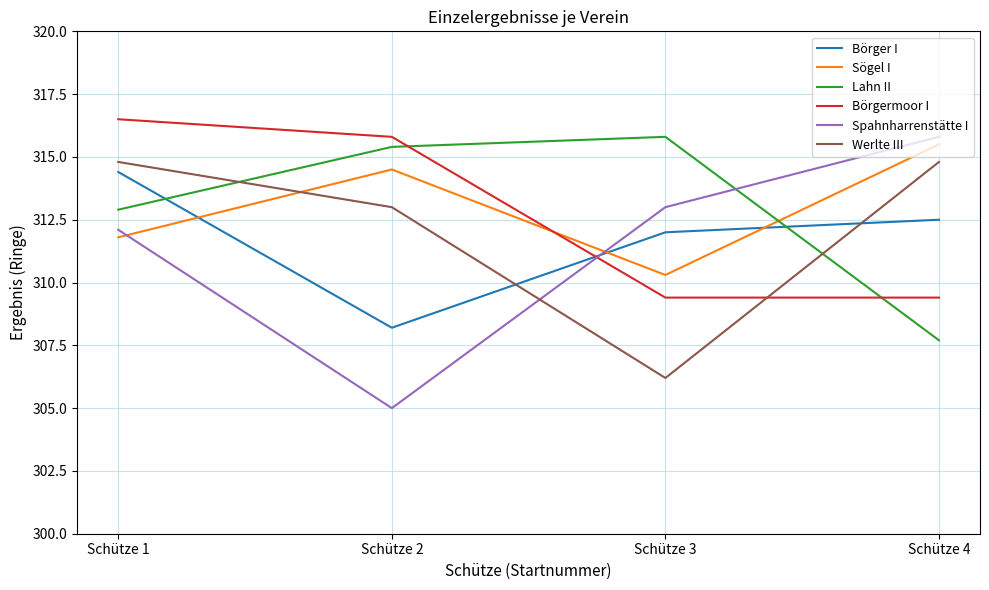

Is it true that Börger I equals 308.2 at Schütze 2?

True